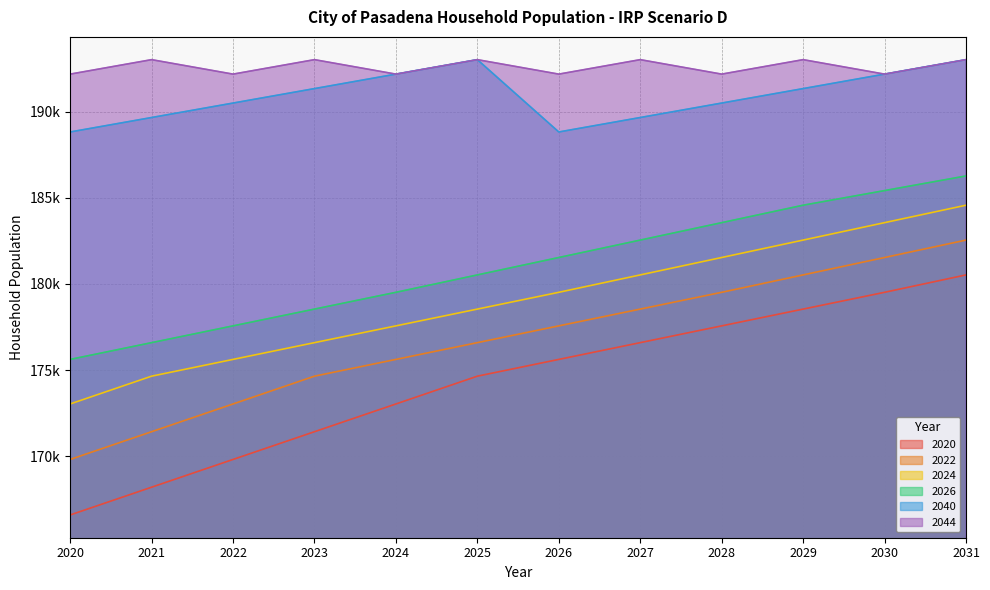

What is the minimum value shown in the chart?

166599.4